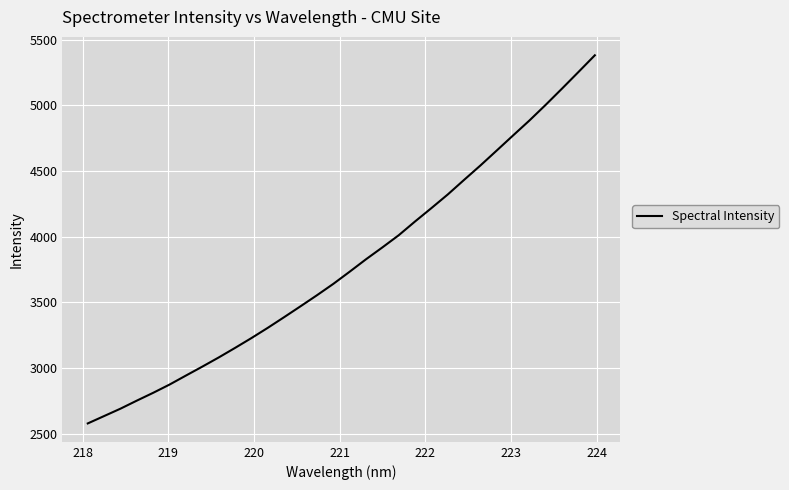

What is the smallest value displayed?

2578.1